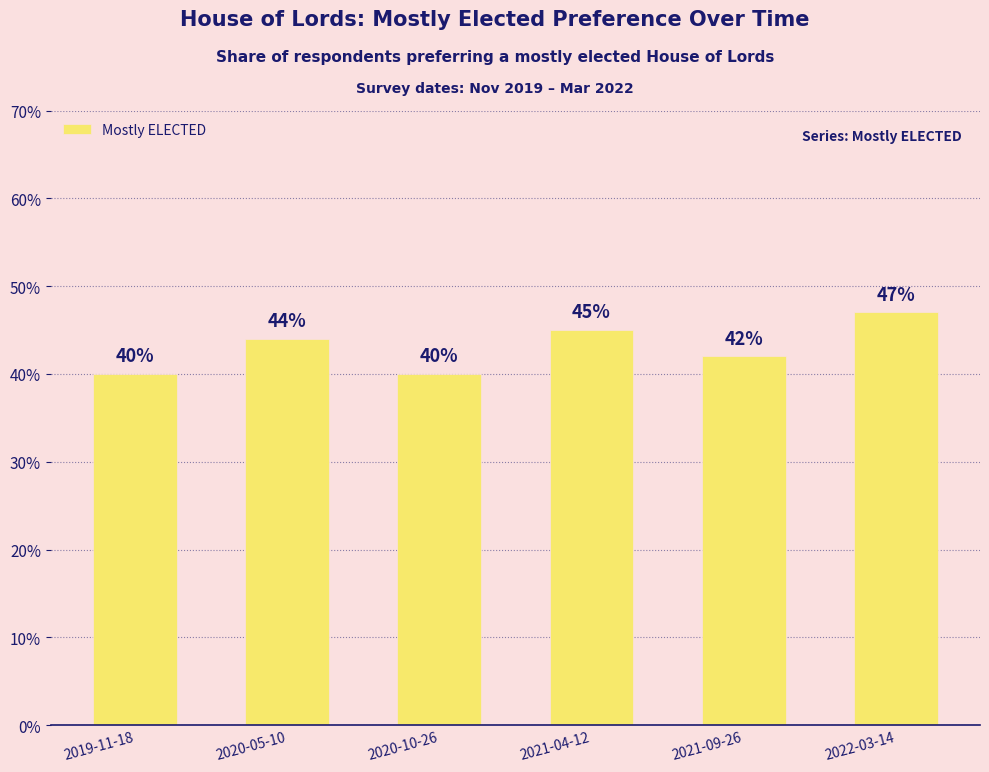

What is the sum of the values at 2022-03-14 and 2020-10-26?

0.9